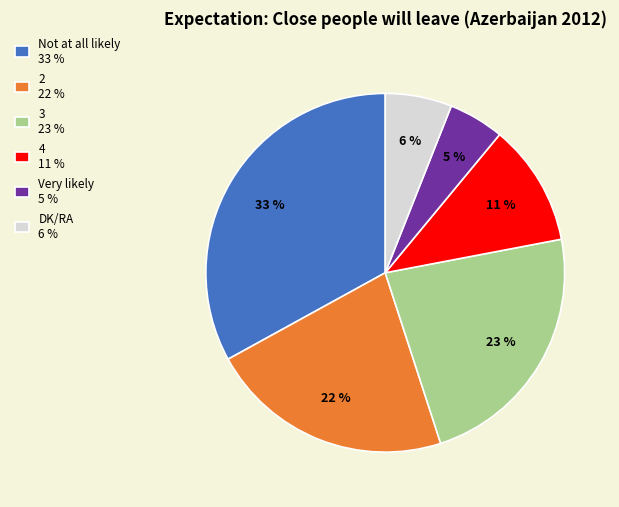

Which has a higher value, Very likely or DK/RA?

DK/RA